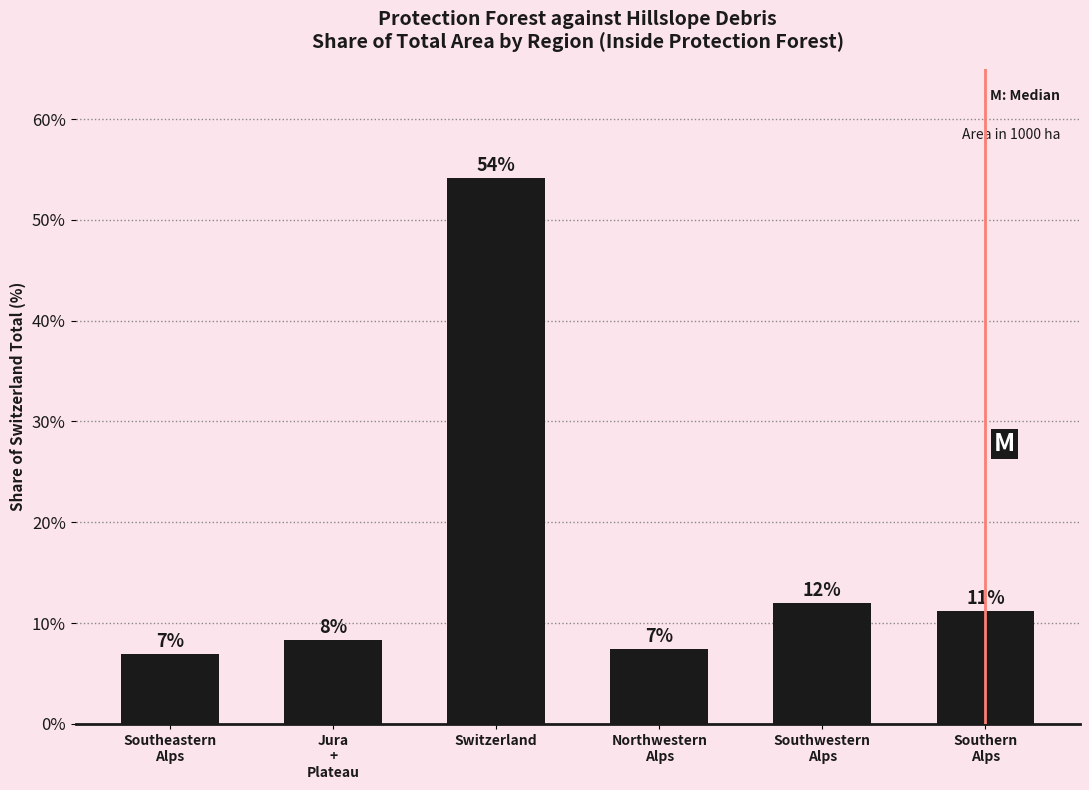

The chart shows a value of 3.7 at Southwestern
Alps. True or false?

False